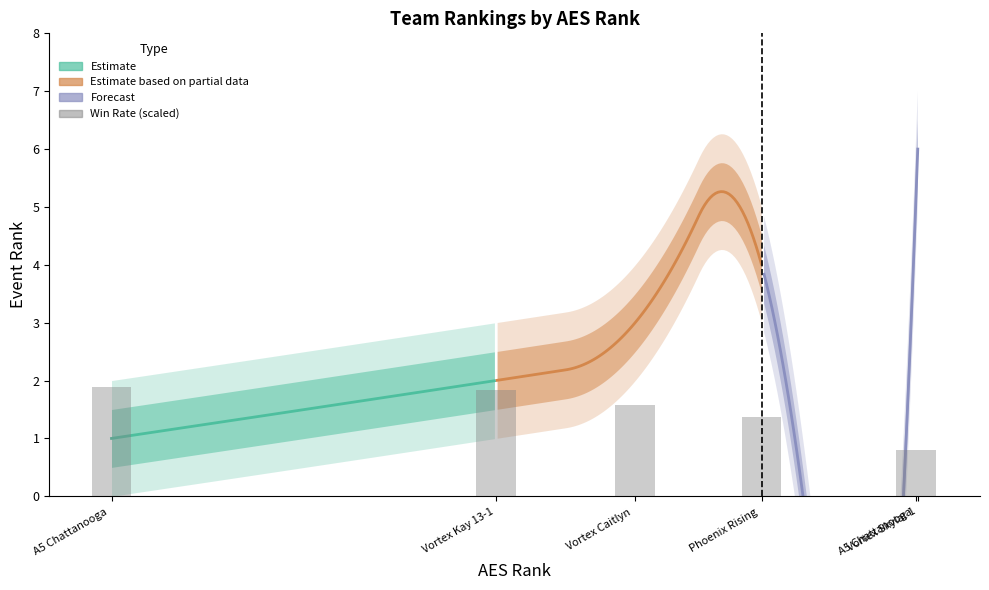

What is the ratio of the value at Vortex Kay 13-1 to the value at Vortex Caitlyn?

1.2